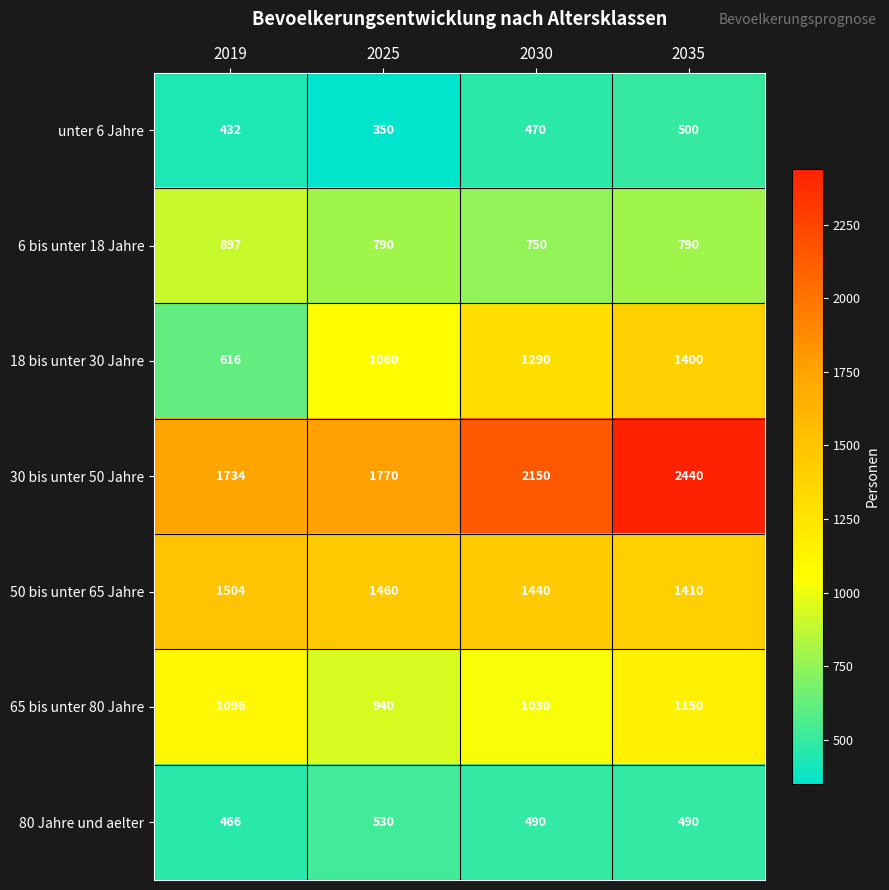

What is the difference between the unter 6 Jahre values at 2035 and 2019?

68